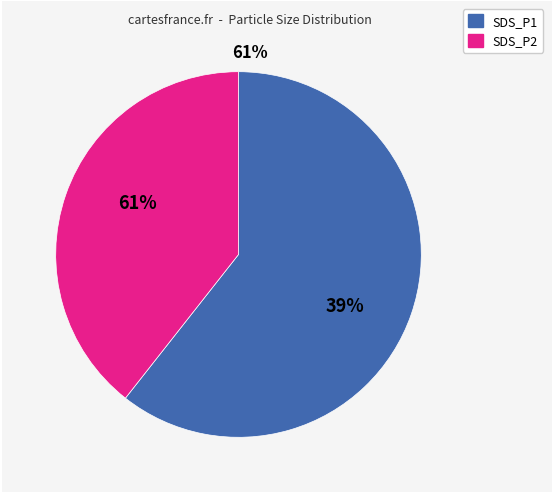

To the nearest percent, what percentage of the pie is SDS_P1?

60%